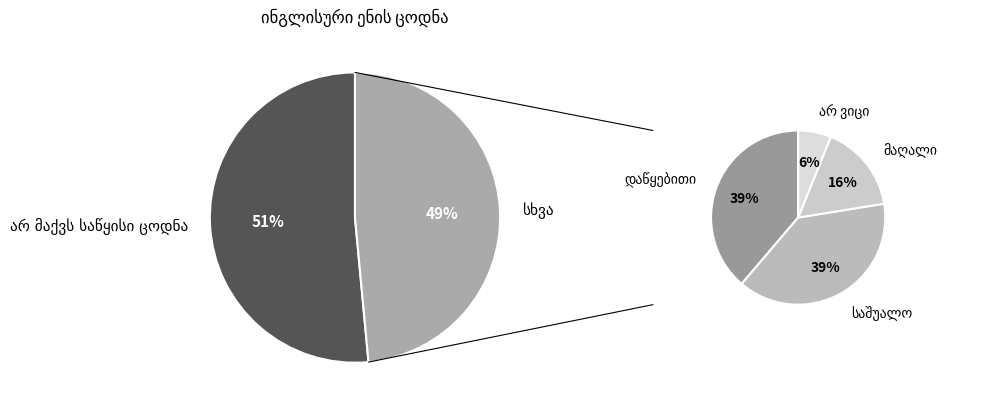

Which category has the biggest portion of the pie?

არ მაქვს საწყისი ცოდნა